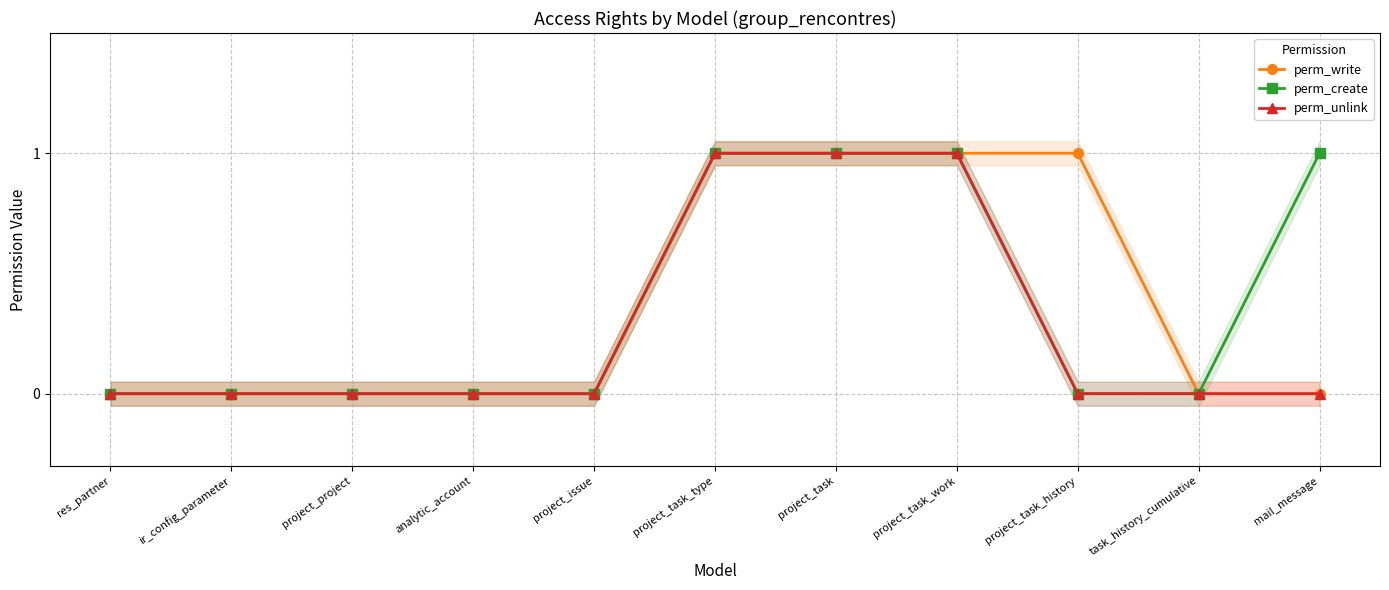

Which label corresponds to the smallest value in the chart?

res_partner